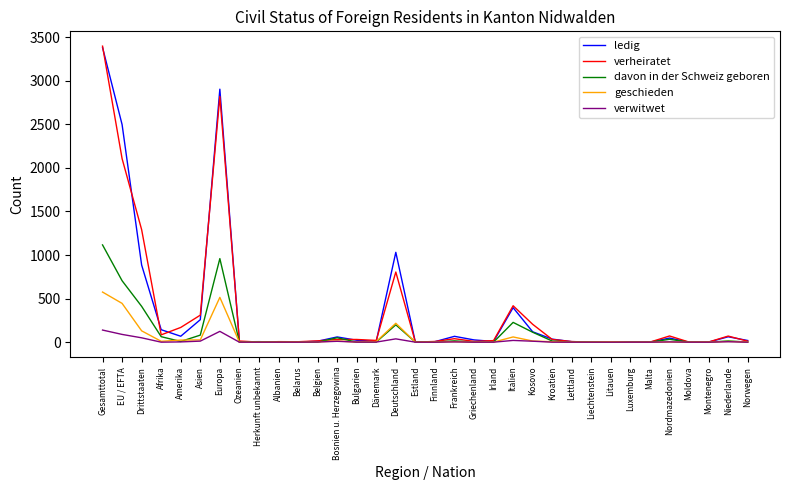

At which category is the sum across all series the highest?

Gesamttotal